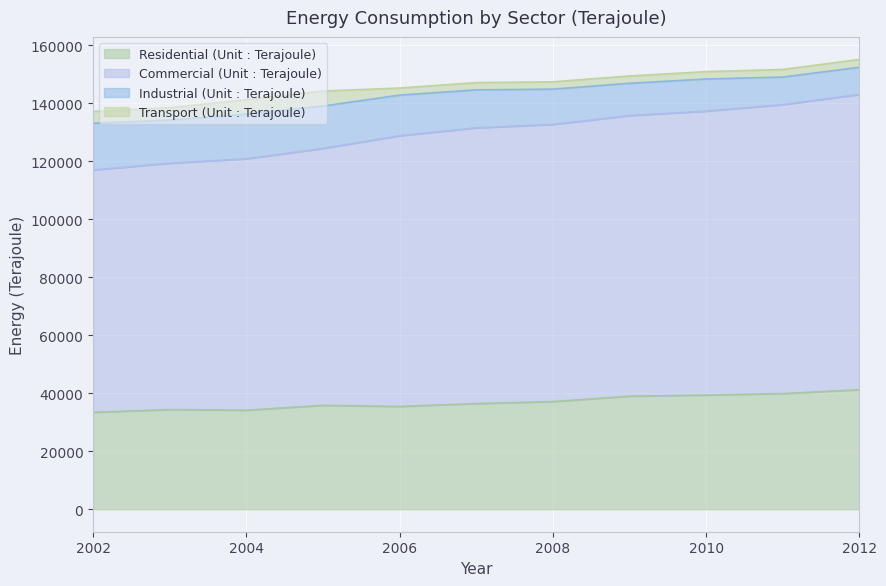

The Commercial (Unit : Terajoule) series shows 144577 at 2007. True or false?

True